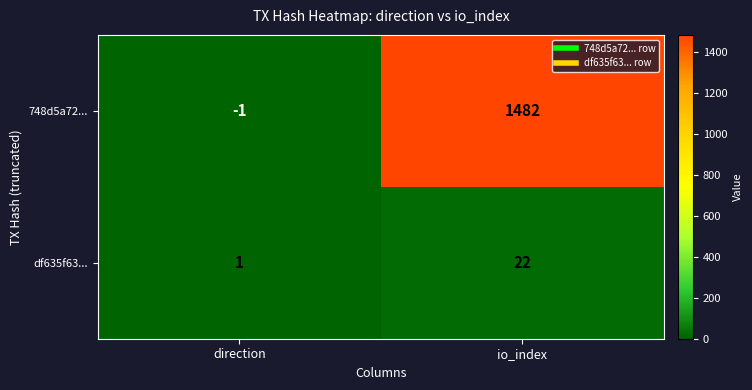

Rank the series by their average value, from highest to lowest.

748d5a72..., df635f63...